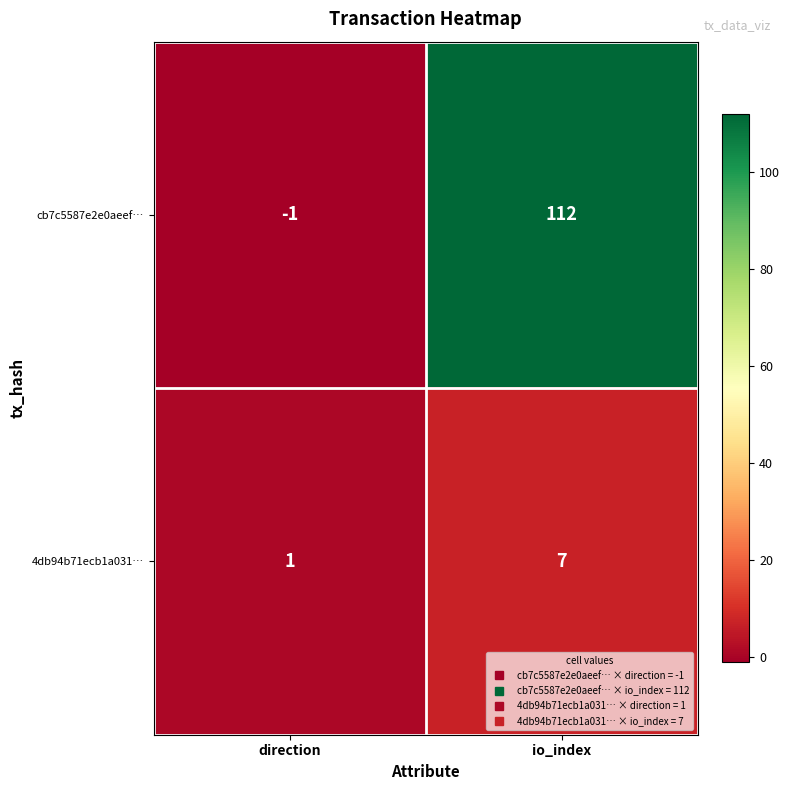

Between direction and io_index, which series saw the biggest shift?

cb7c5587e2e0aeef…